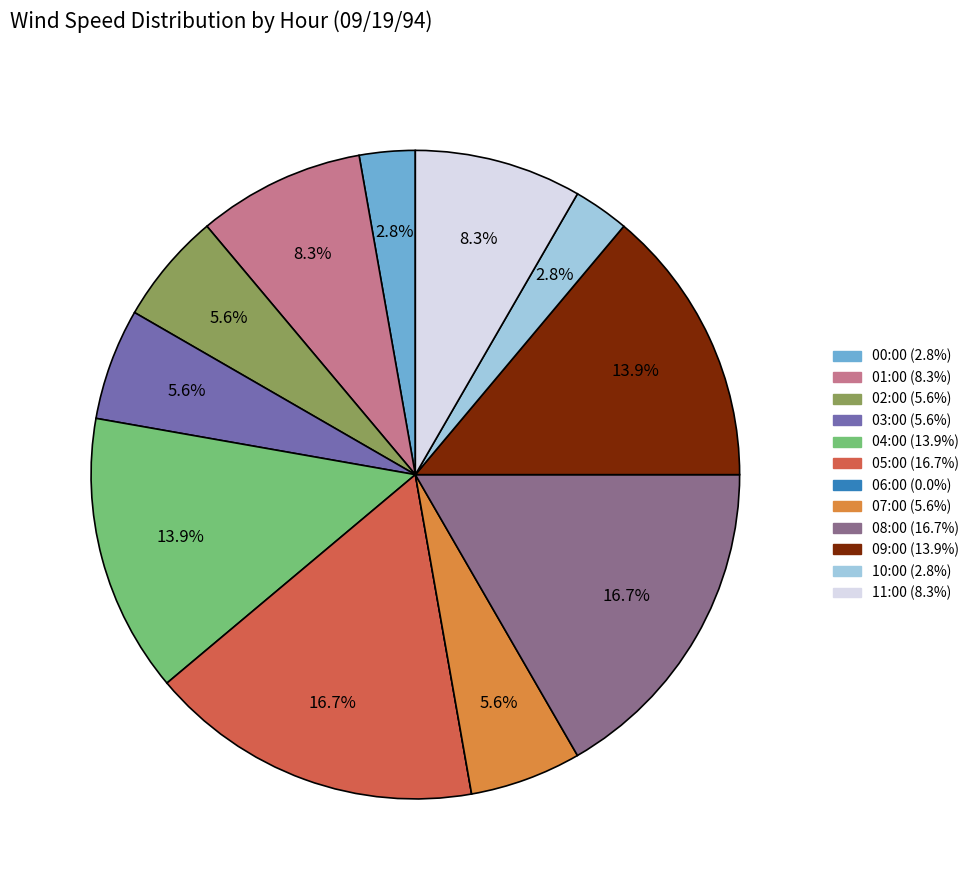

Does any single category account for the majority?

No